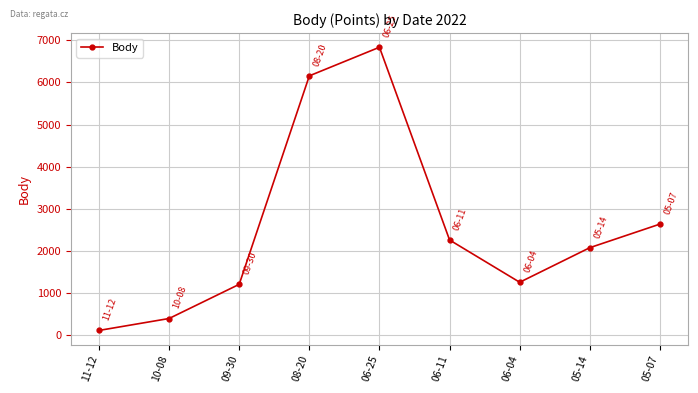

How many lines are shown in the chart?

1